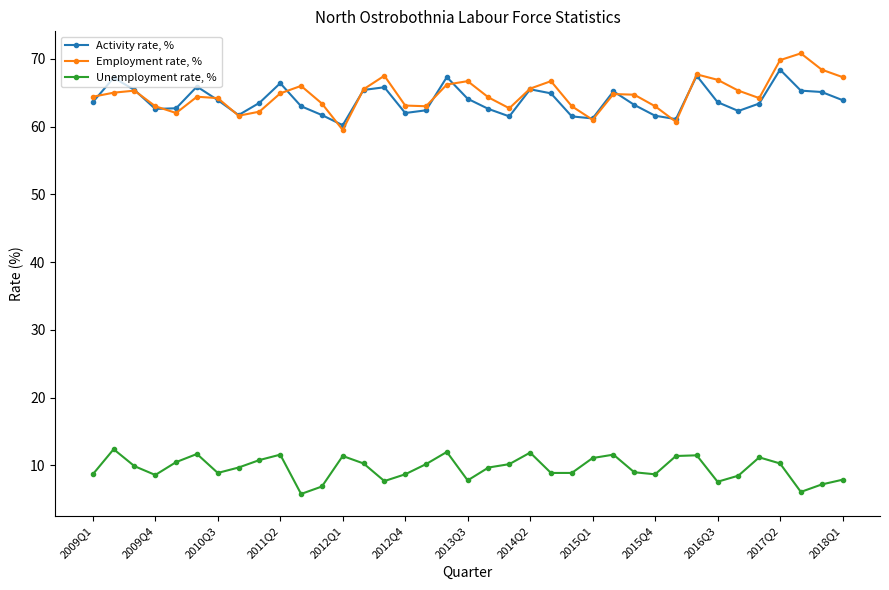

True or false: Unemployment rate, % and Employment rate, % cross at least once.

False